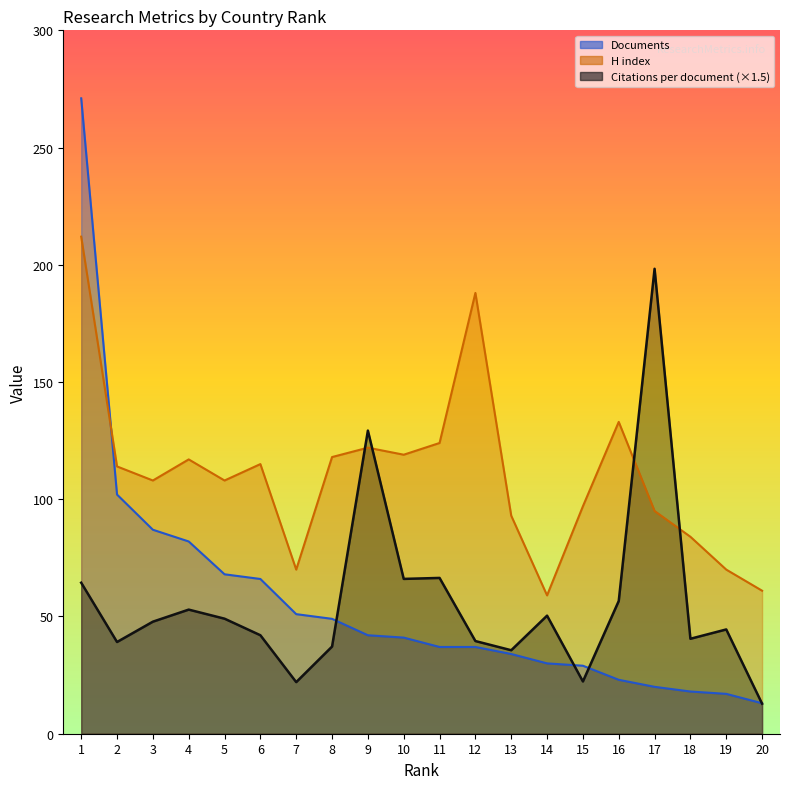

List the series in order of their peak value, lowest first.

Citations per document (×1.5), H index, Documents